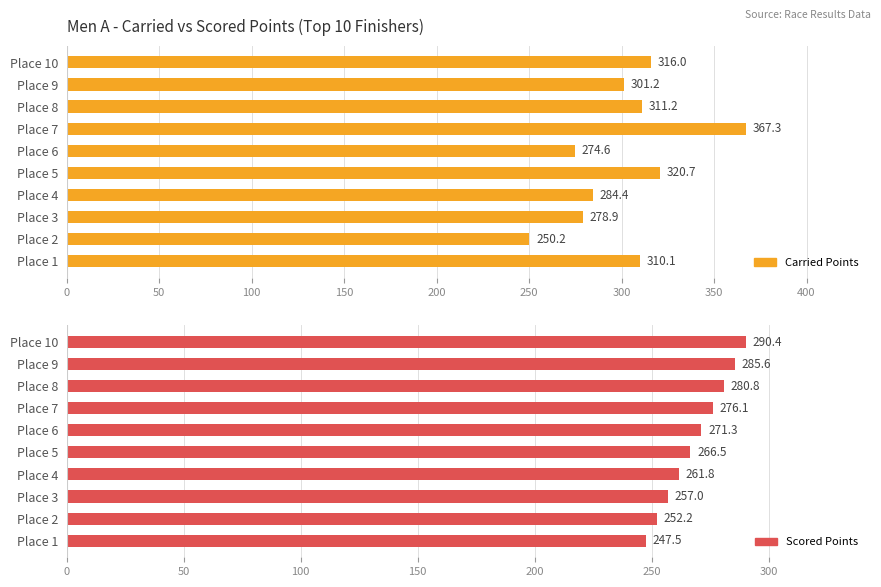

What is the highest value of the Carried Points series?

367.3